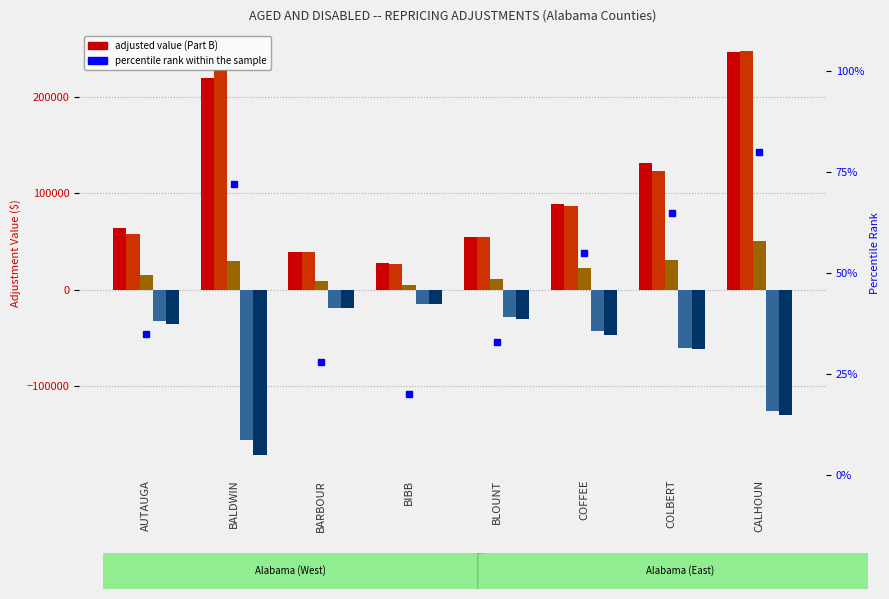

Rank the series at BARBOUR from lowest to highest value.

PART B 2015, PART B 2016, percentile rank within the sample, PART B 2014, PART B 2013, PART B 2012